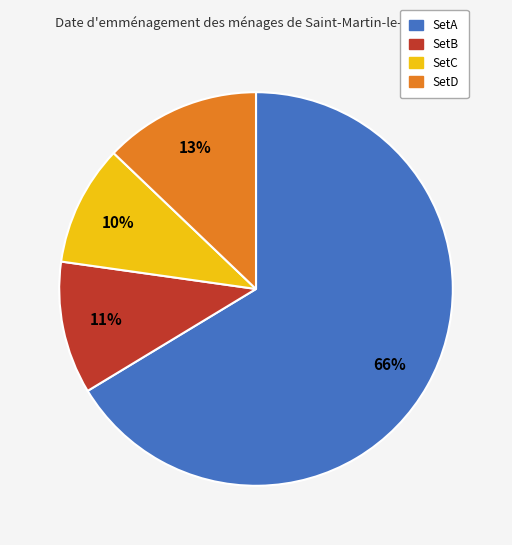

Does any single category account for the majority?

Yes